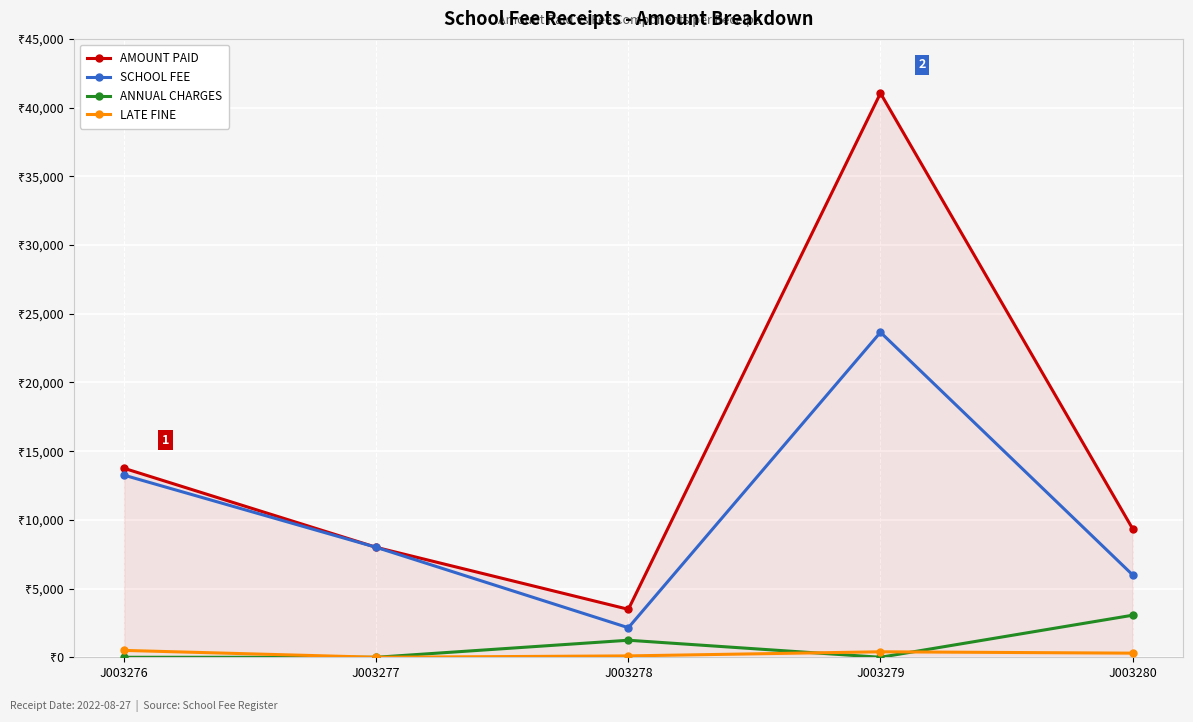

At which category does AMOUNT PAID reach its first local valley?

J003278